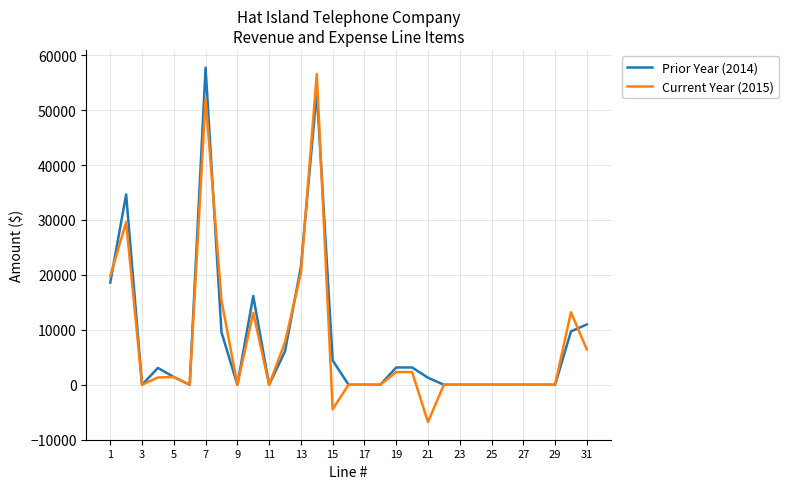

What is the lowest value of the Current Year (2015) series?

-6781